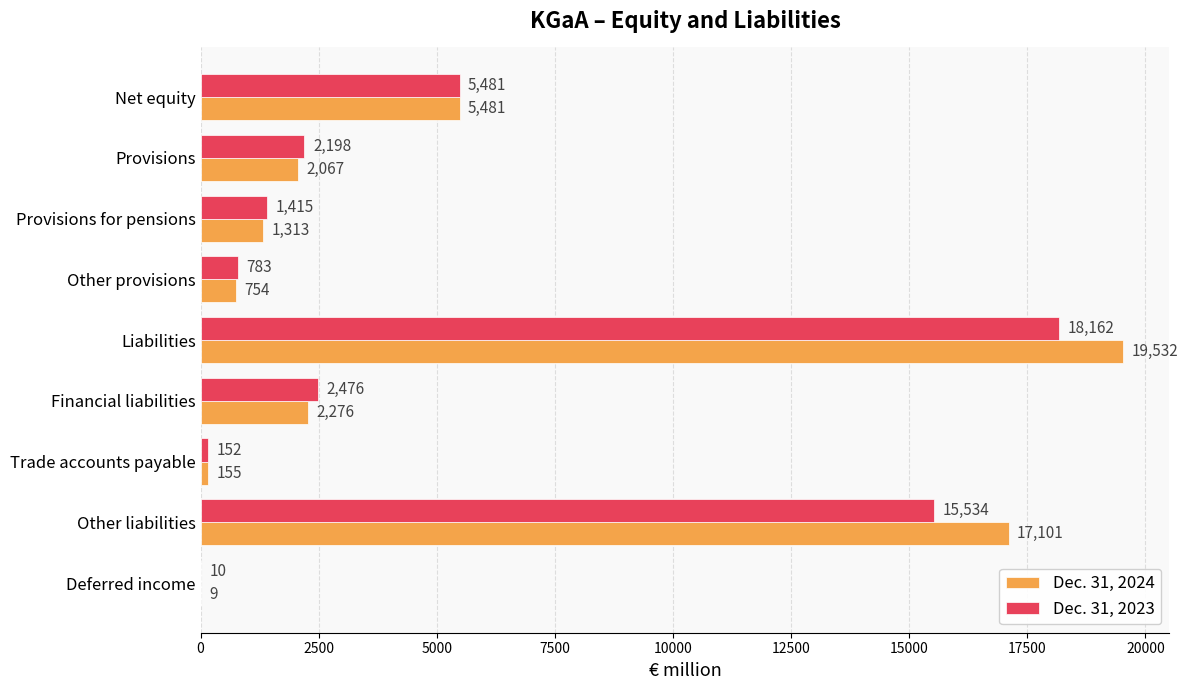

What is the total value across all series at Other provisions?

1537